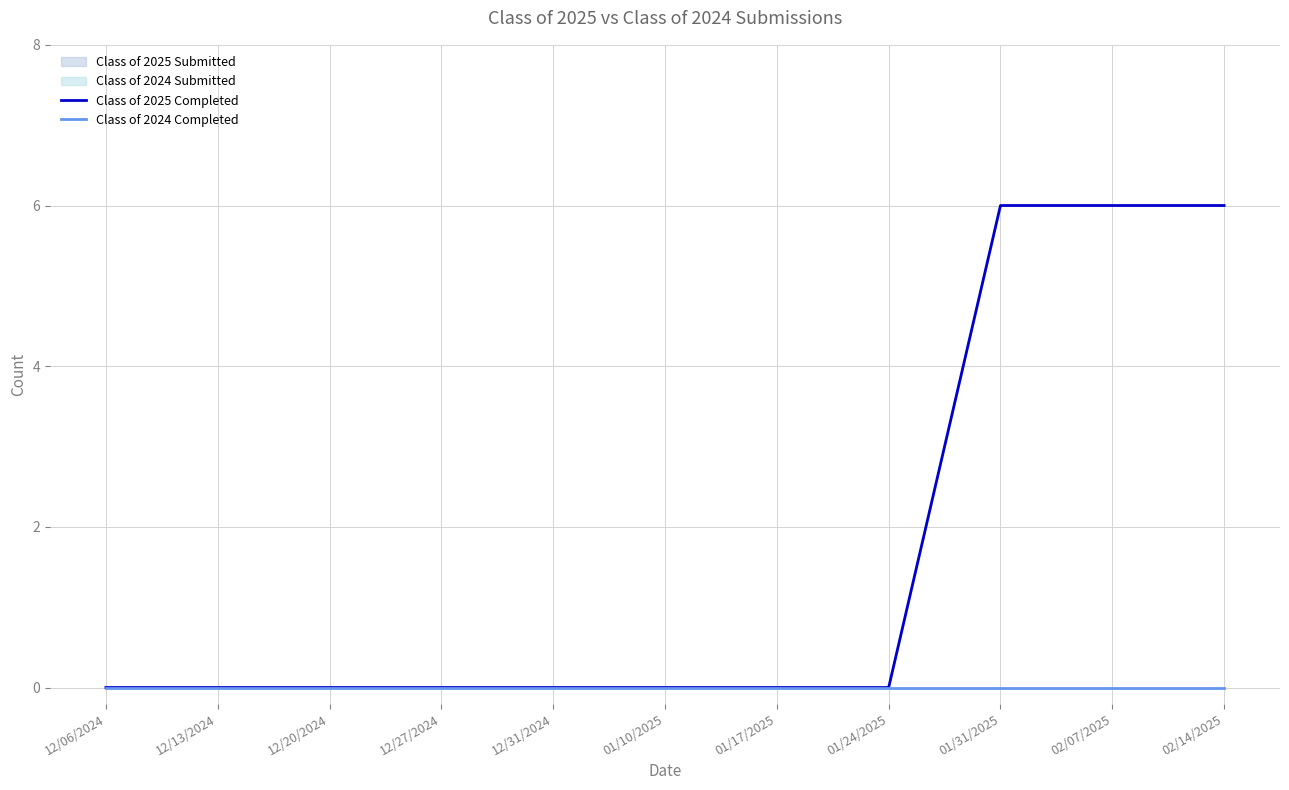

Between 12/20/2024 and 12/31/2024, which series saw the biggest shift?

Class of 2025 Completed